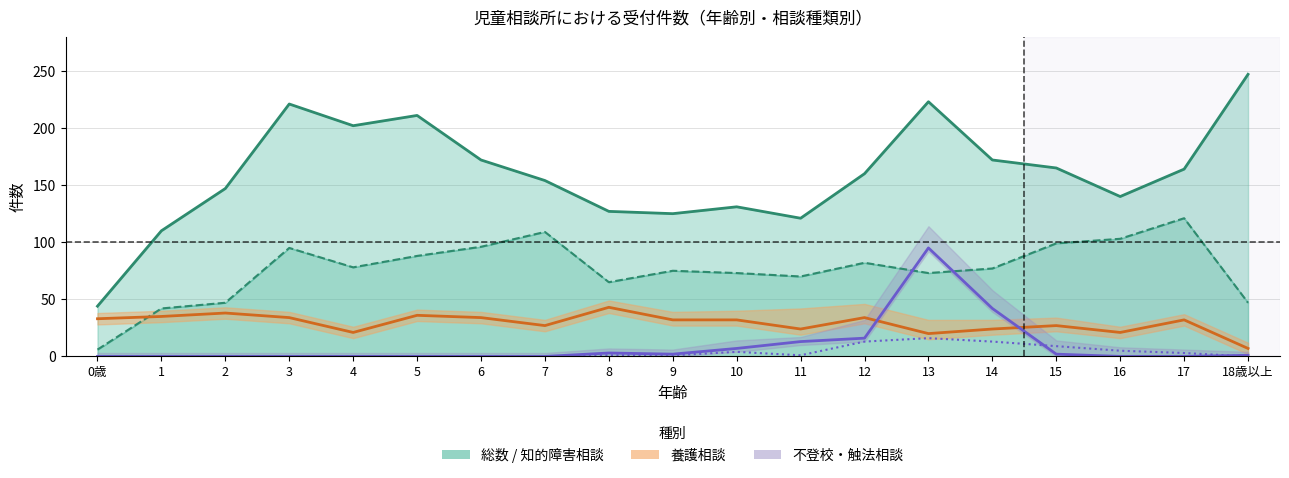

True or false: 総数 and 知的障害相談 cross at least once.

False